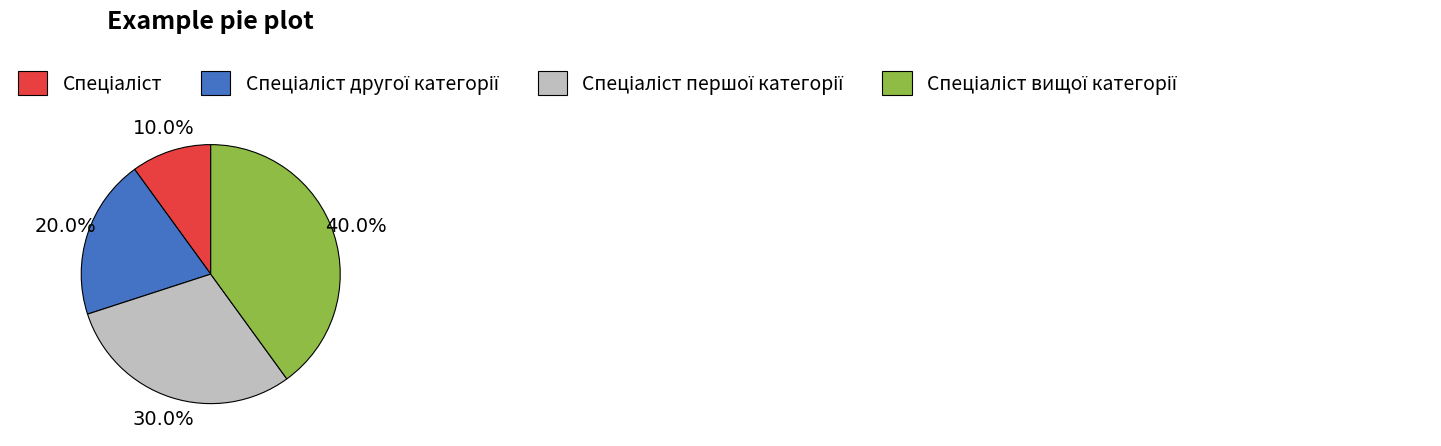

Does any single category account for the majority?

No